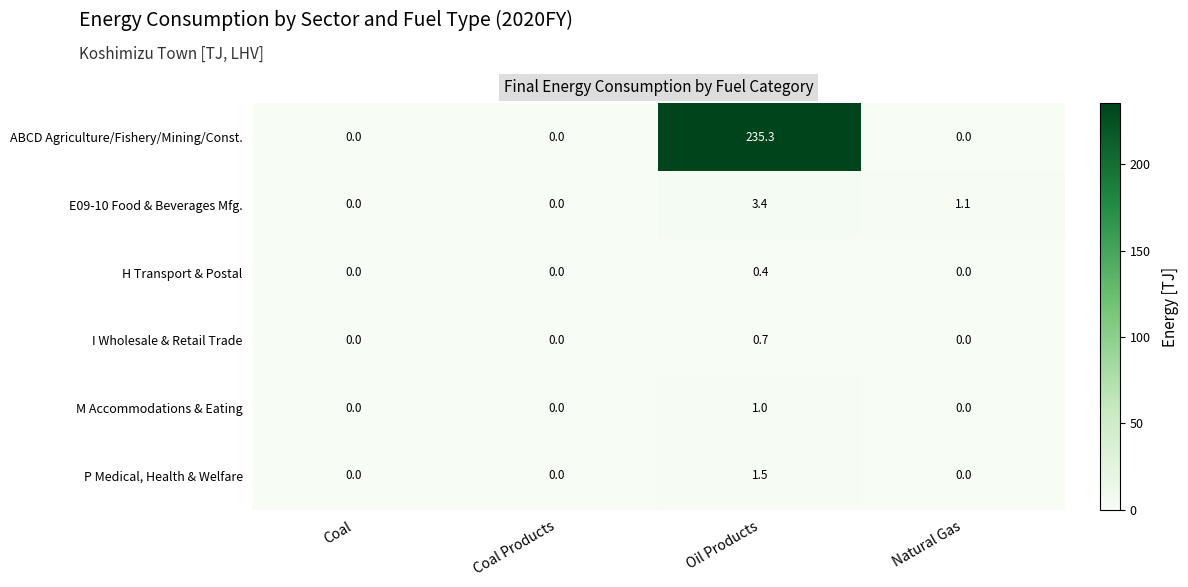

How many data points does each series have?

4